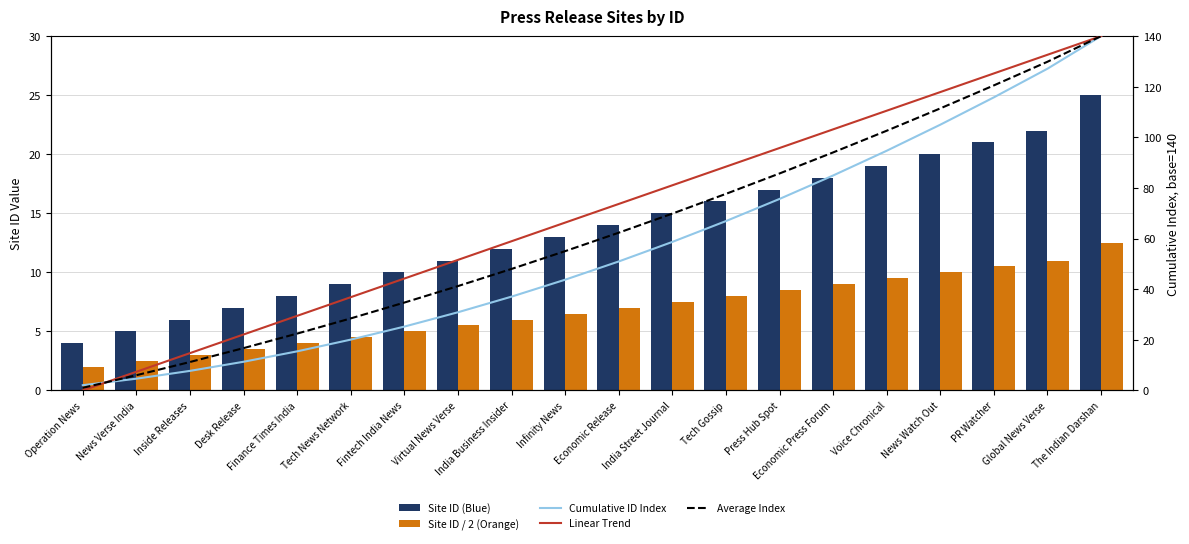

Which category has the lowest value in the Cumulative ID Index series?

Operation News